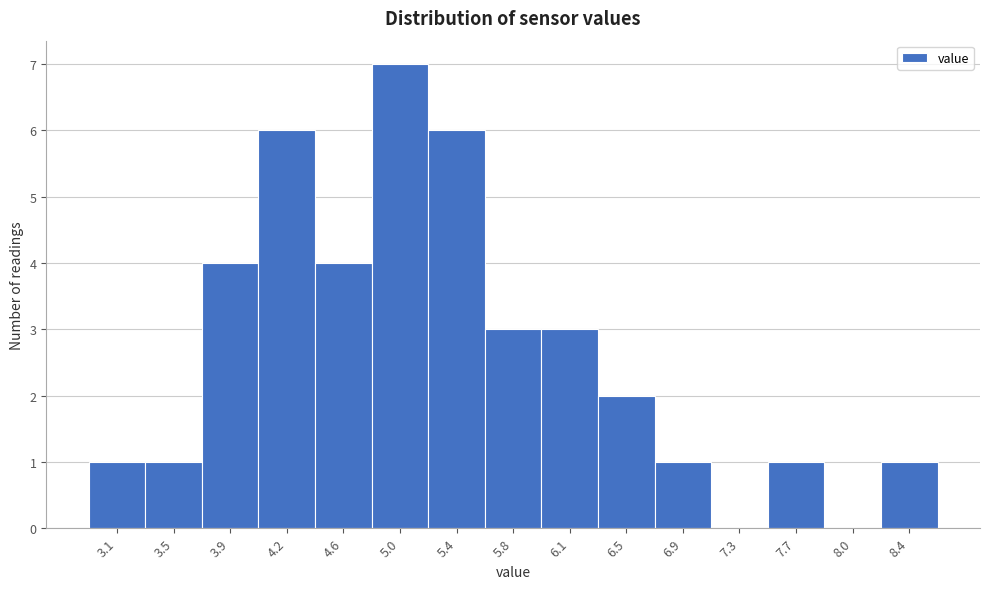

Reading left to right, what are all the values shown in this chart?

3.1=1	3.5=1	3.9=4	4.2=6	4.6=4	5.0=7	5.4=6	5.8=3	6.1=3	6.5=2	6.9=1	7.3=0	7.7=1	8.0=0	8.4=1